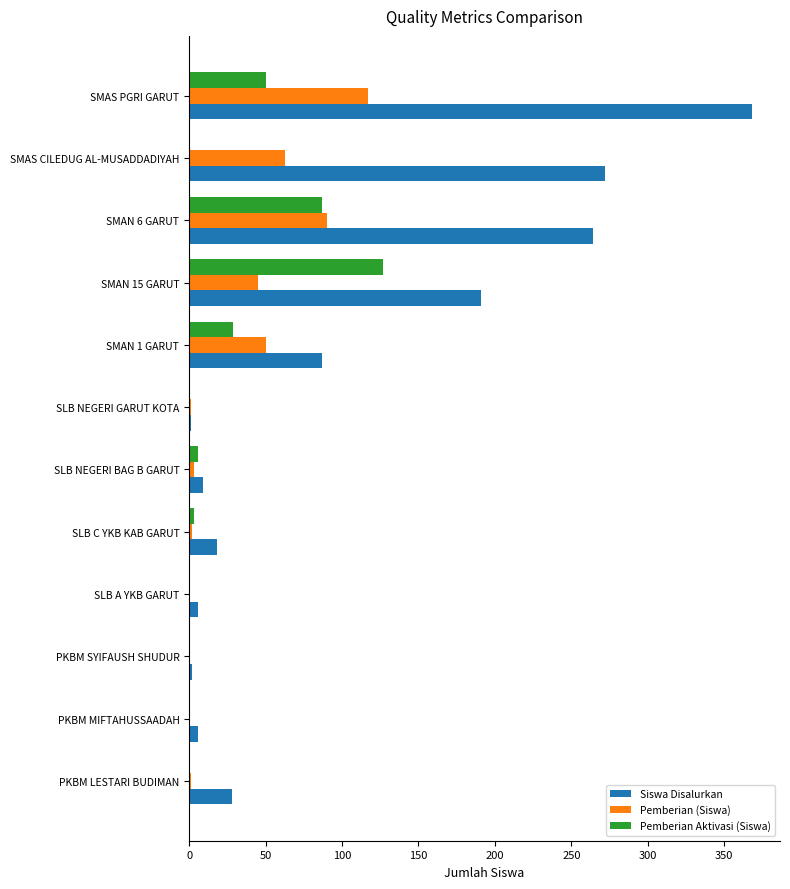

What is the sum of all Pemberian Aktivasi (Siswa) values?

302